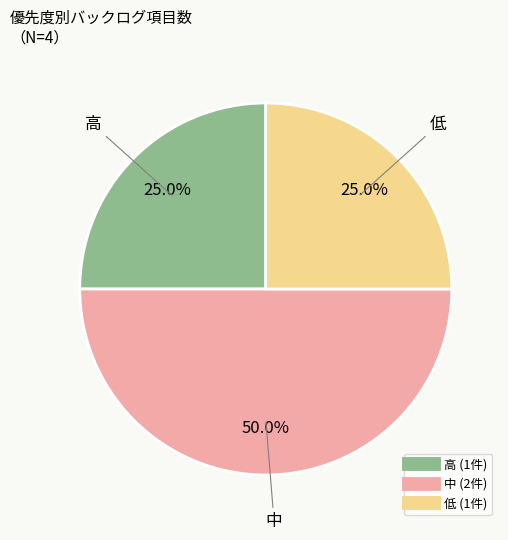

How many slices are in this pie chart?

3